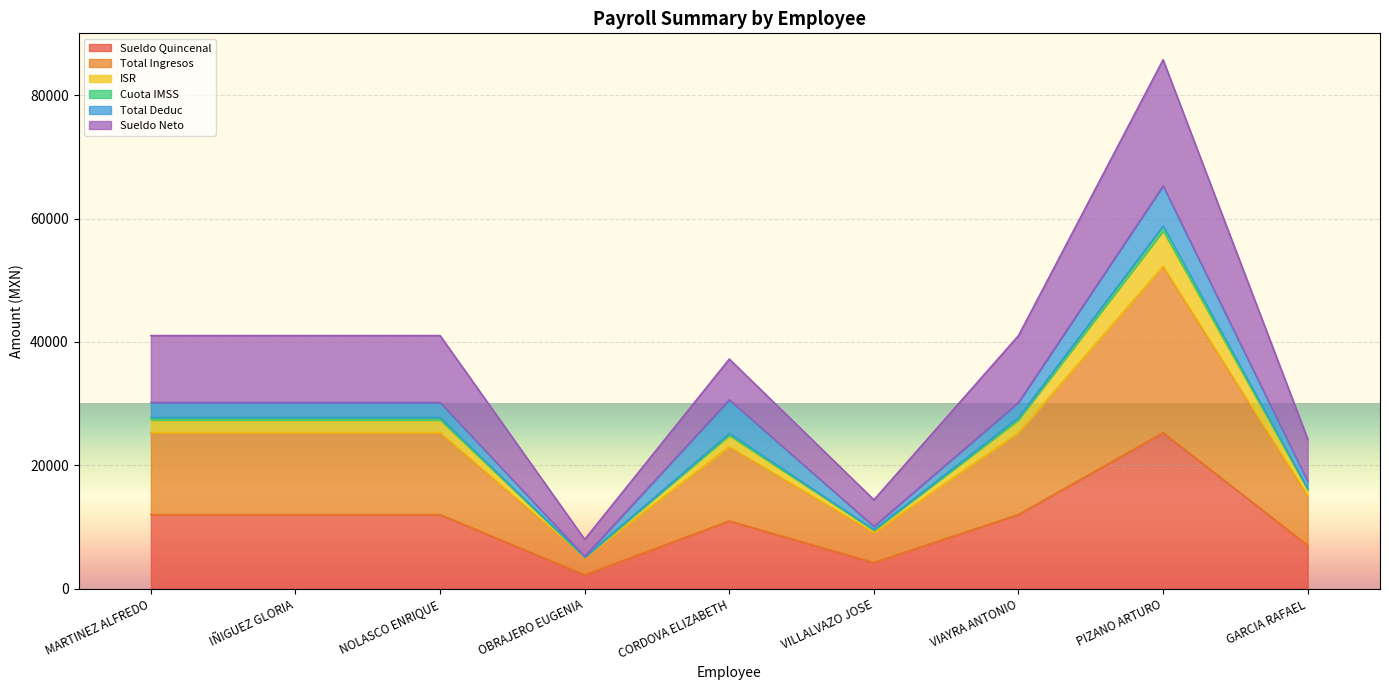

At which label does Sueldo Quincenal reach its minimum?

OBRAJERO EUGENIA